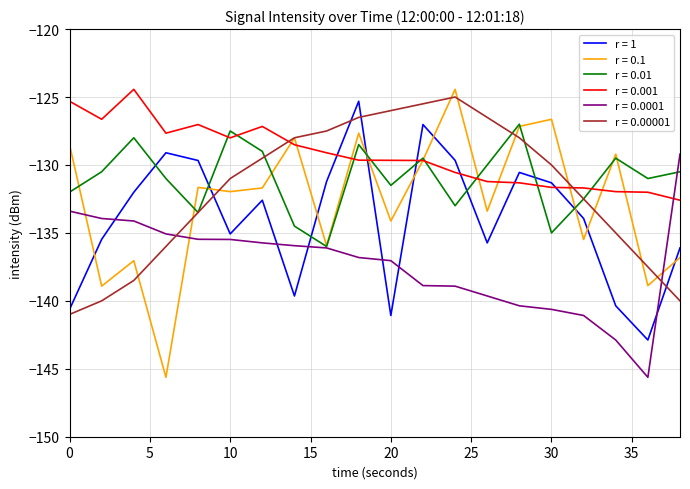

What is the greatest value displayed?

-124.4